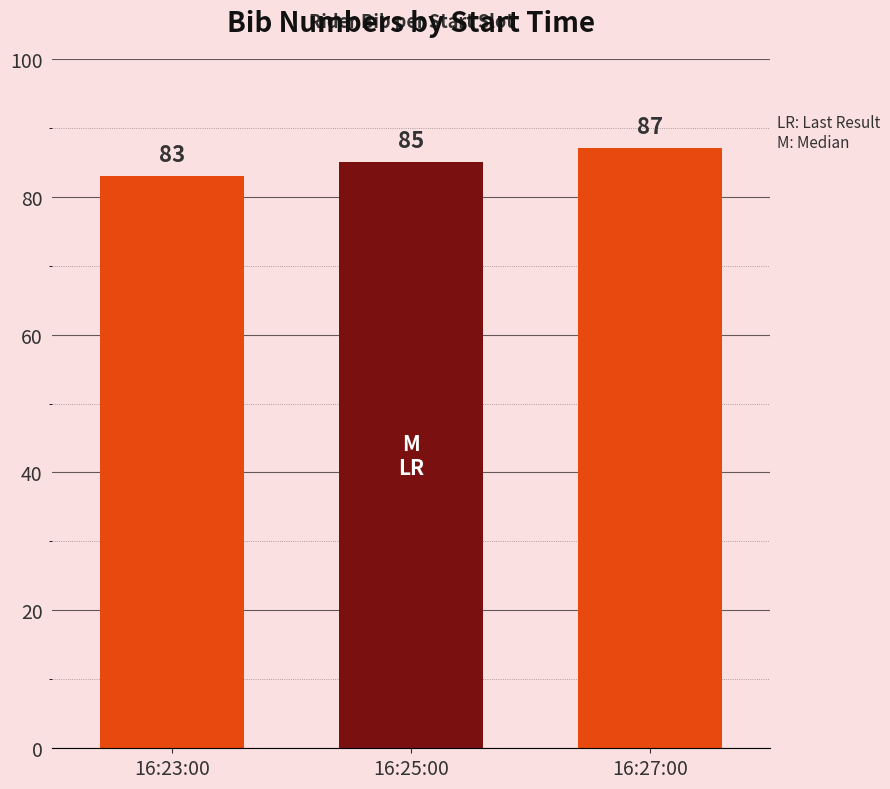

What is the approximate value at 16:23:00?

83